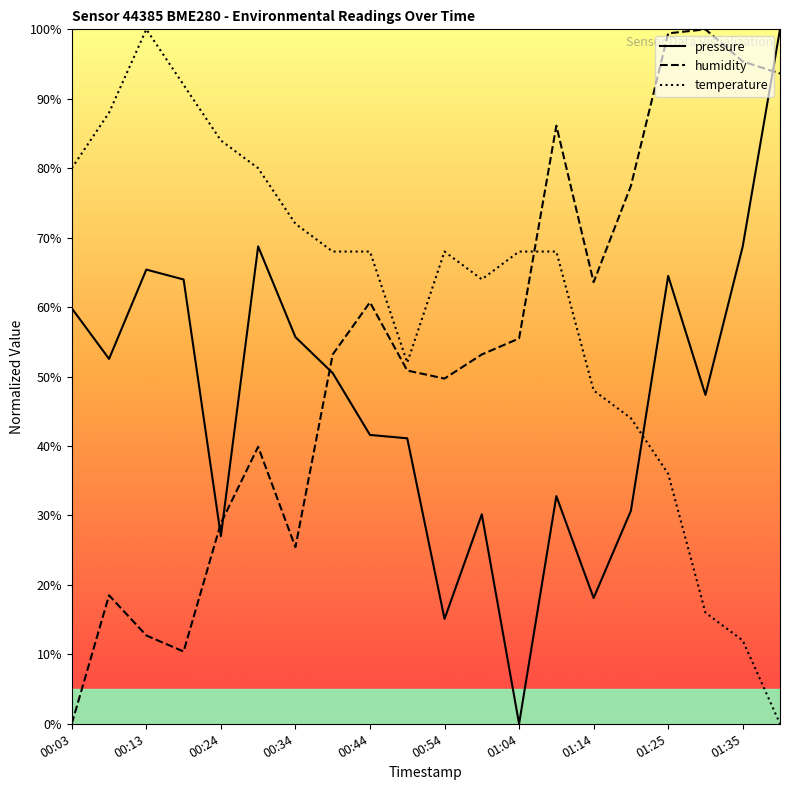

The value of temperature at 13 is 68.0. True or false?

True